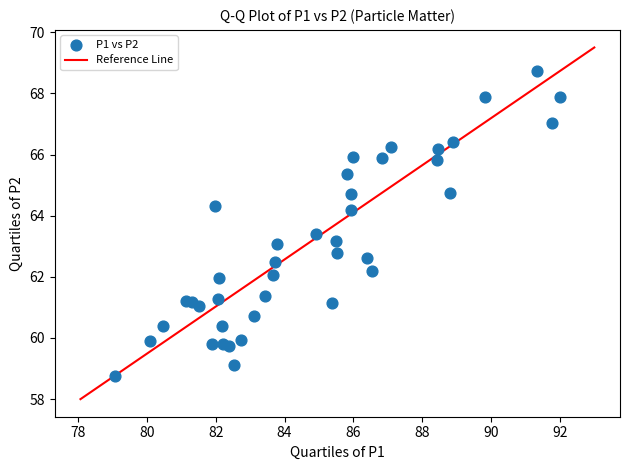

What is the range of X values (max minus min)?

12.9